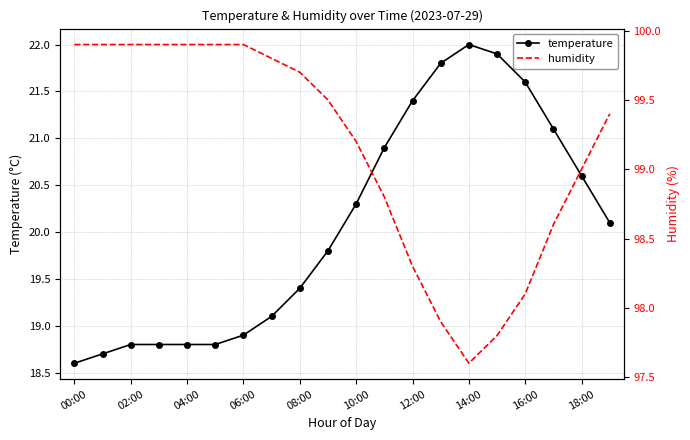

What is the difference between the humidity values at 13 and 11?

0.9